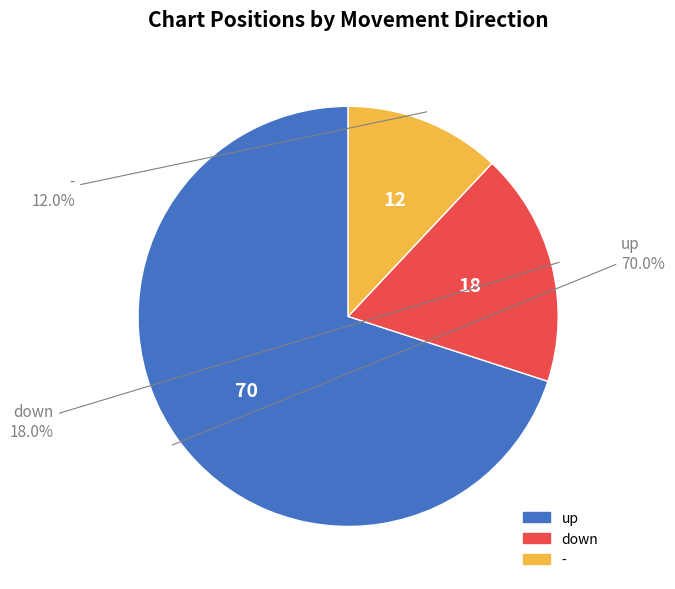

To the nearest percent, what is the difference between the largest and smallest slice percentages?

58%